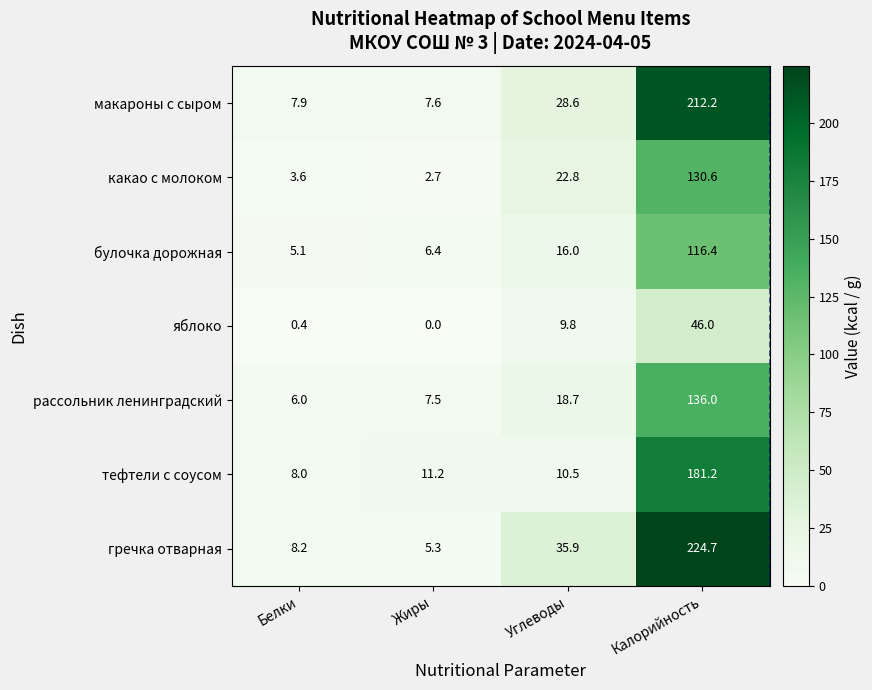

At Калорийность, list the series in order from largest to smallest.

гречка отварная, макароны с сыром, тефтели с соусом, рассольник ленинградский, какао с молоком, булочка дорожная, яблоко